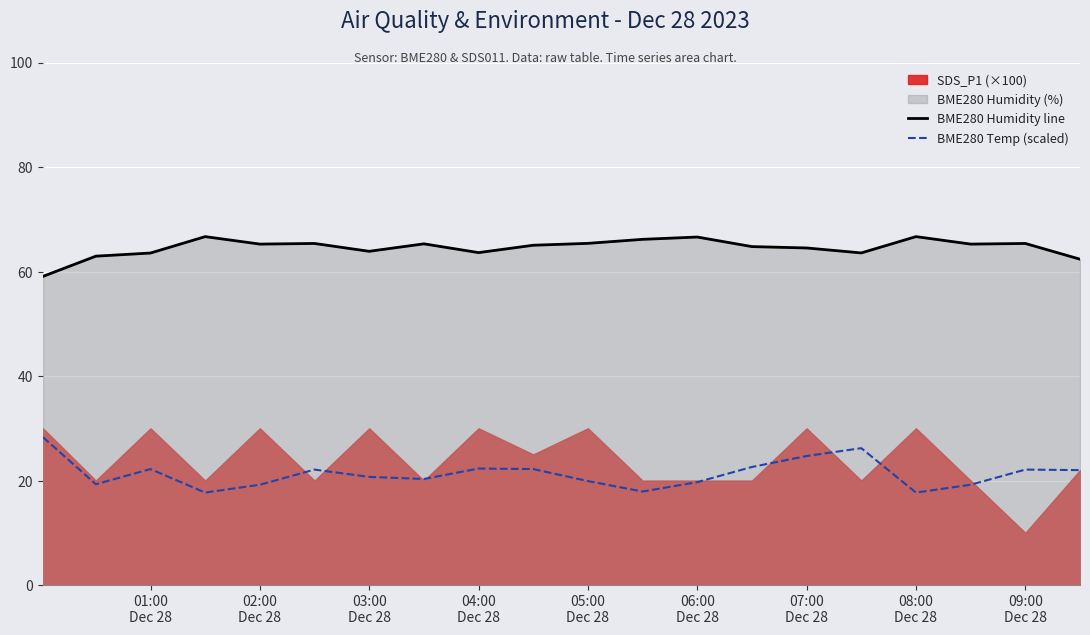

True or false: BME280 Humidity line and BME280 Temp (scaled) intersect in this chart.

False